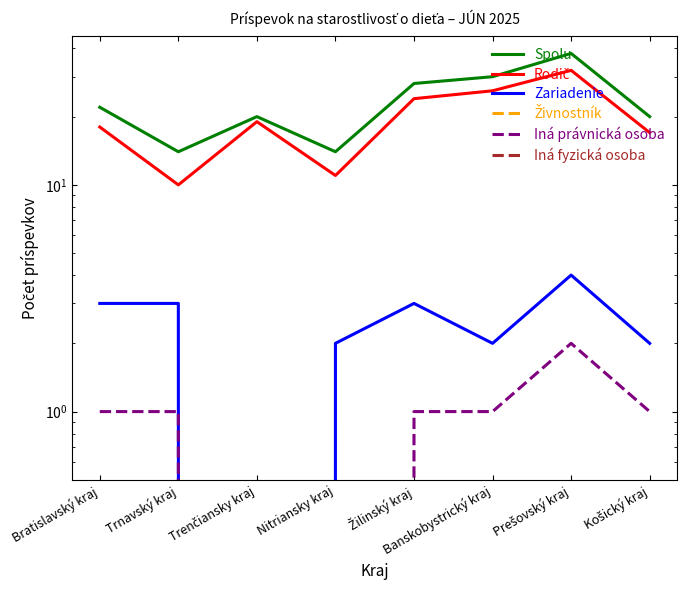

True or false: Iná právnická osoba has more than 1 interior local peaks.

False